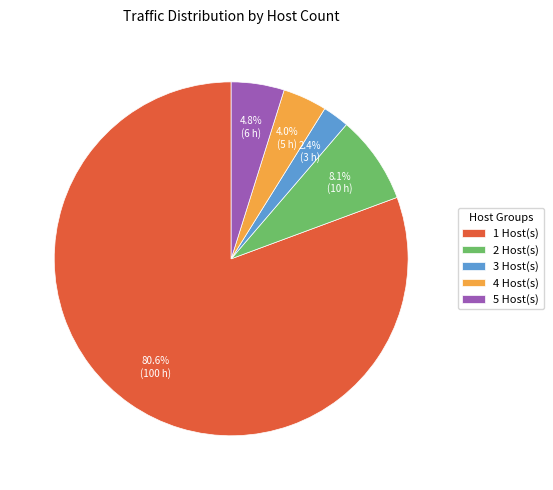

How many segments does this pie chart have?

5